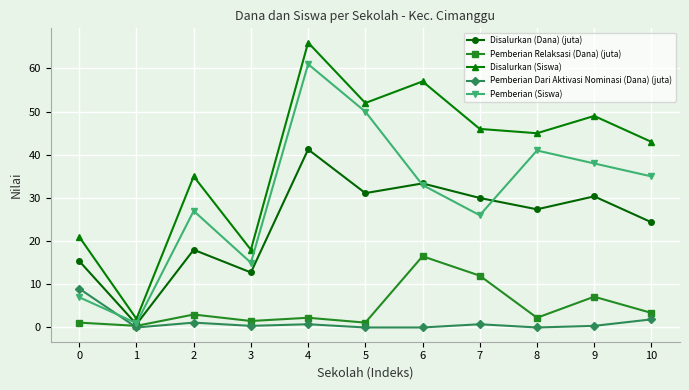

What is the difference between the maximum and second lowest values in the Pemberian Relaksasi (Dana) (juta) series?

15.4